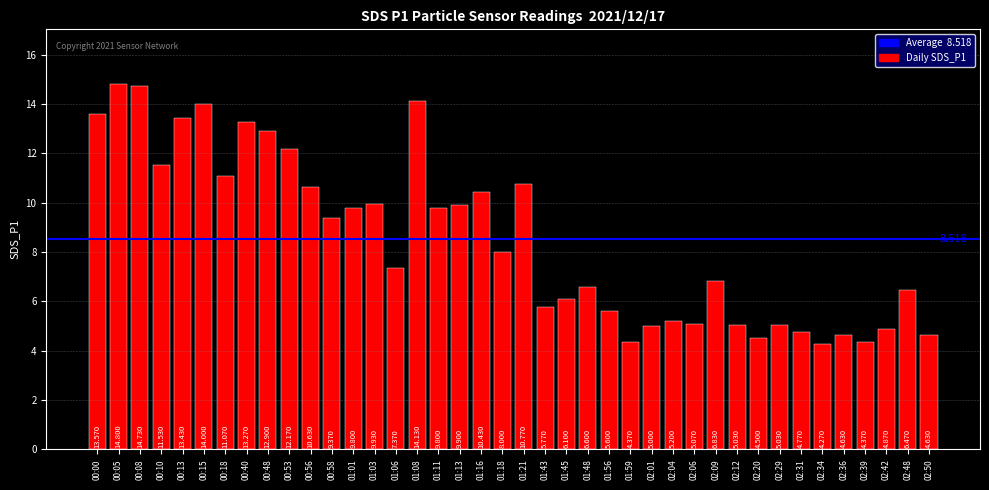

The value at 01:21 is 10.8. True or false?

True